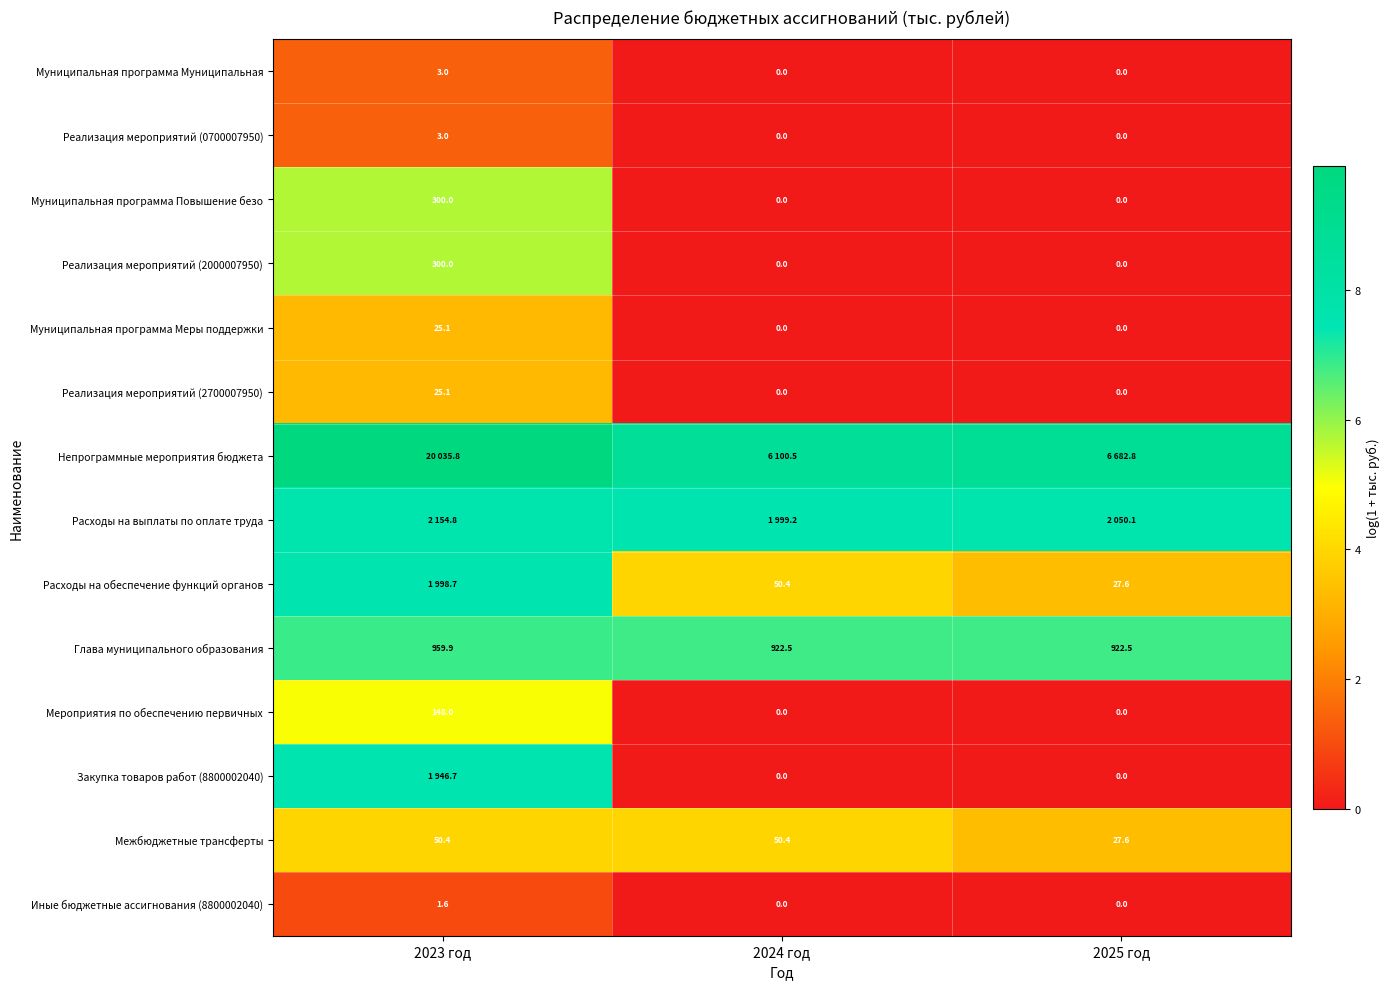

At 2024 год, list the series in order from largest to smallest.

Непрограммные мероприятия бюджета, Расходы на выплаты по оплате труда, Глава муниципального образования, Расходы на обеспечение функций органов, Межбюджетные трансферты, Муниципальная программа Муниципальная, Реализация мероприятий (0700007950), Муниципальная программа Повышение безо, Реализация мероприятий (2000007950), Муниципальная программа Меры поддержки, Реализация мероприятий (2700007950), Мероприятия по обеспечению первичных, Закупка товаров работ (8800002040), Иные бюджетные ассигнования (8800002040)